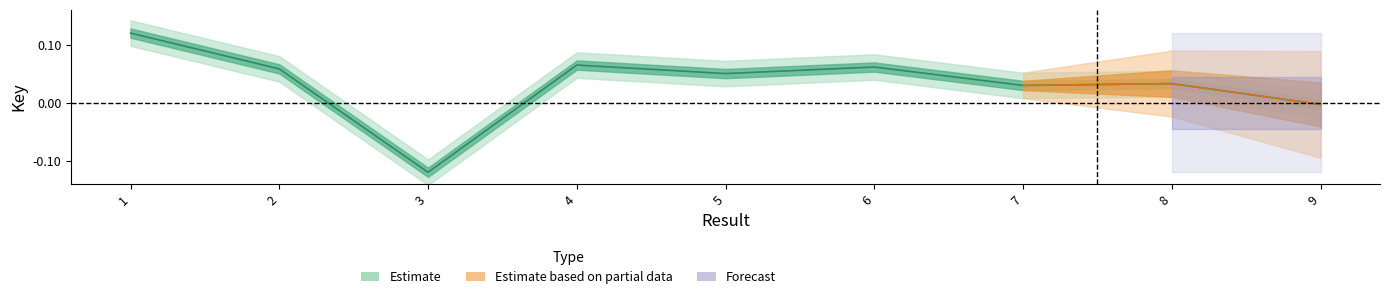

What is the approximate value at 6?

0.1